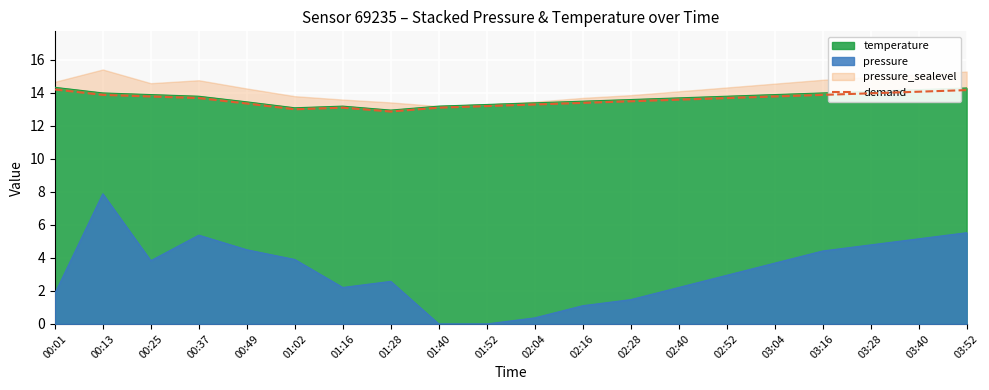

What is the difference between the second highest and minimum values?

1.3